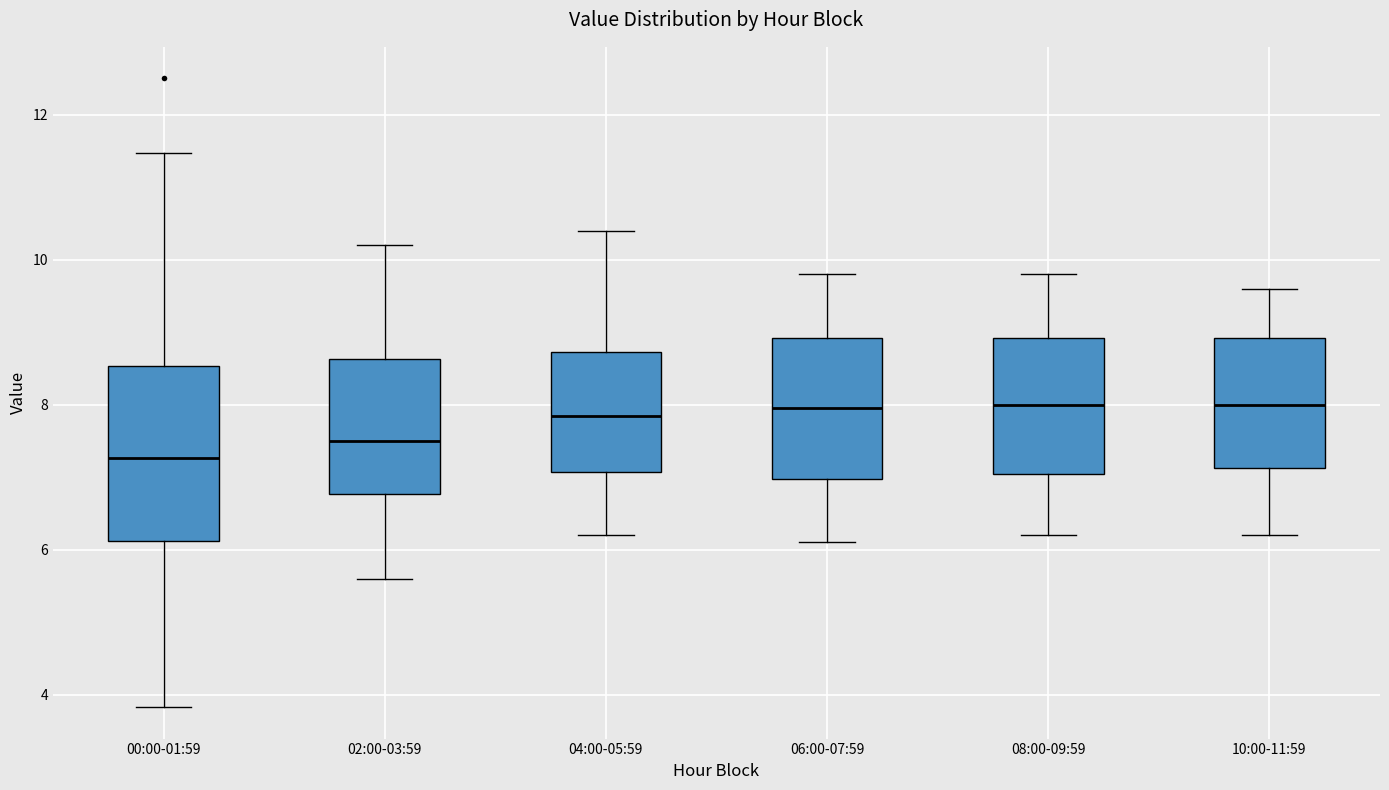

Which box is the tallest, from its lower edge to its upper edge?

00:00-01:59